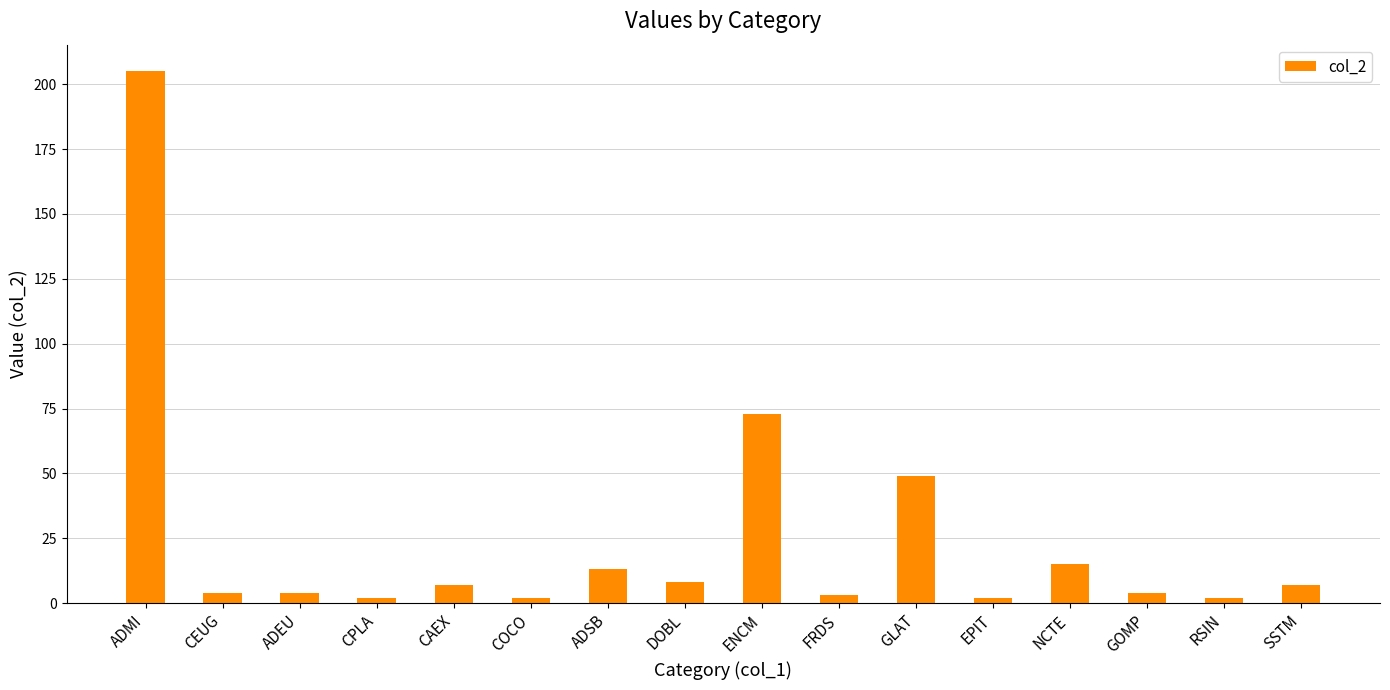

True or false: the data shows 8 at DOBL.

True